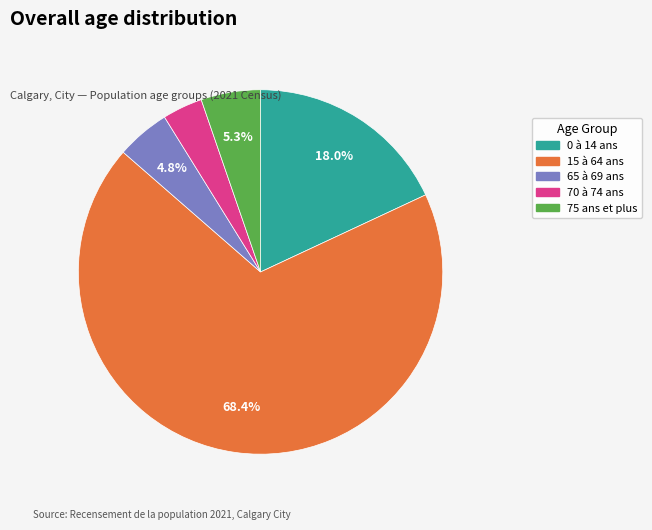

To the nearest percent, what is the difference between the largest and smallest slice percentages?

65%